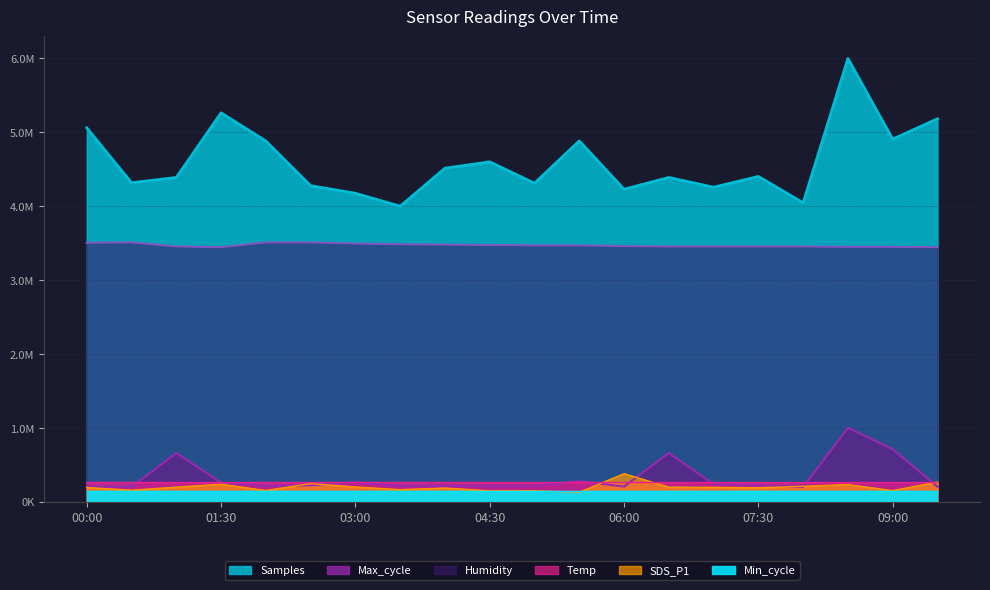

In Samples, how many points are lower than both neighbors (excluding endpoints)?

7